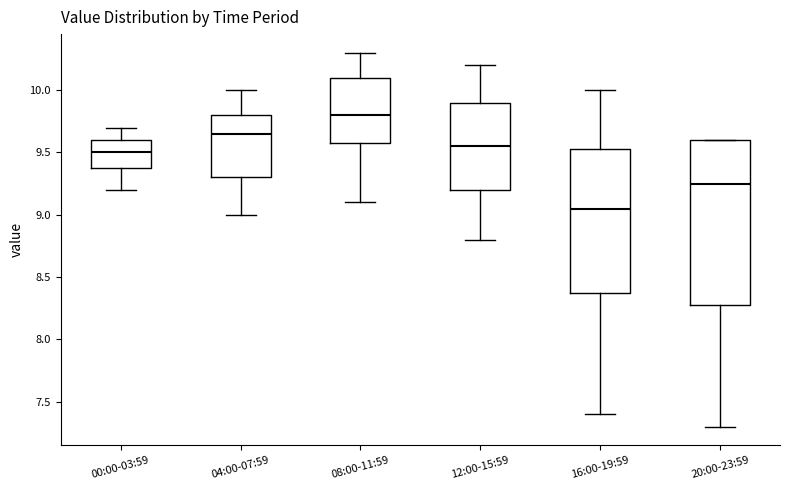

Reading left to right, read every box against the y-axis: the position of its median line, the range the box covers, and the ends of its whiskers. The values are not printed on the chart, so give them approximately, as read against the axis.

00:00-03:59: median 9.50, box 9.40 to 9.60, whiskers 9.20 to 9.70
04:00-07:59: median 9.65, box 9.30 to 9.80, whiskers 9.00 to 10.00
08:00-11:59: median 9.80, box 9.60 to 10.10, whiskers 9.10 to 10.30
12:00-15:59: median 9.55, box 9.20 to 9.90, whiskers 8.80 to 10.20
16:00-19:59: median 9.05, box 8.40 to 9.55, whiskers 7.40 to 10.00
20:00-23:59: median 9.25, box 8.30 to 9.60, whiskers 7.30 to 9.60